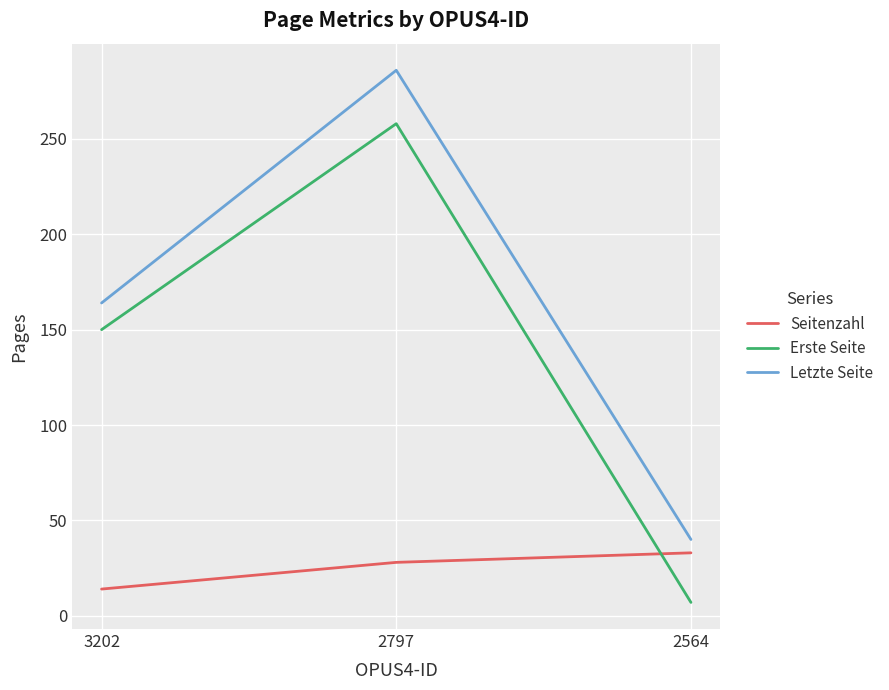

At which category does the chart reach its minimum across all series?

2564